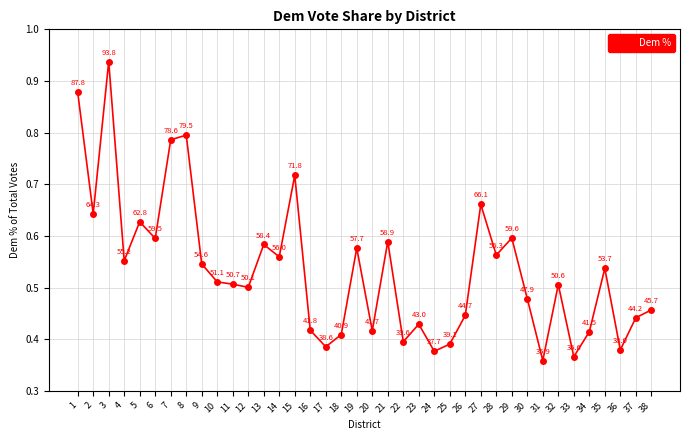

Is it true that the value at 30 is 0.5?

True